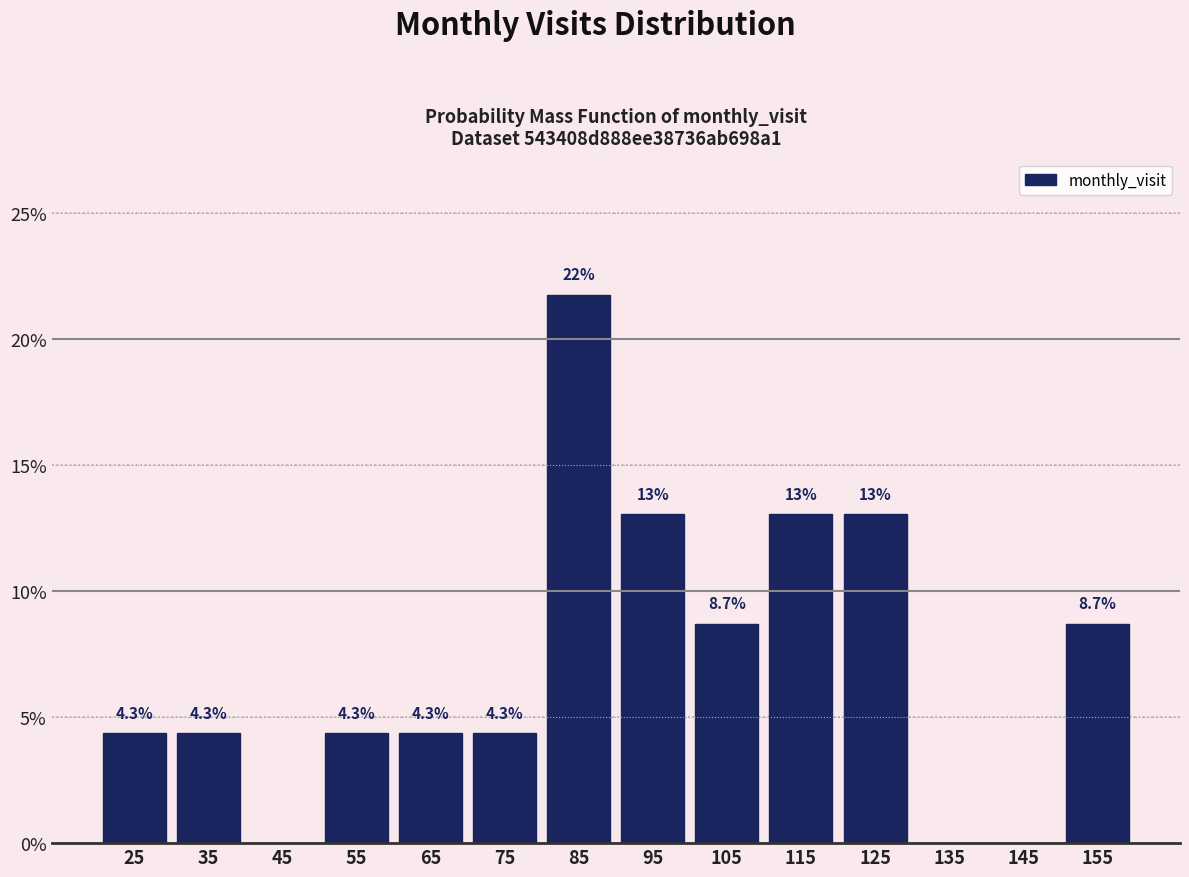

Over which range of the x-axis is the bar tallest?

80 to 90